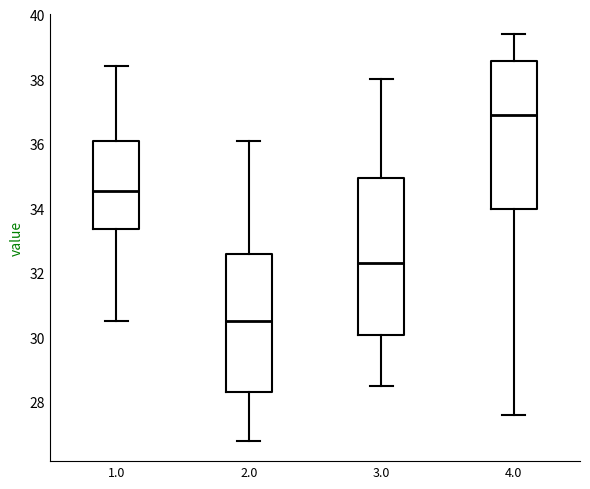

Reading left to right, transcribe this box plot: for each box, give where its median line is, the range the box spans, and where its two whiskers end, as read against the y-axis. The values are not printed on the chart, so give them approximately, as read against the axis.

1.0: median 34.6, box 33.4 to 36.2, whiskers 30.6 to 38.4
2.0: median 30.6, box 28.4 to 32.6, whiskers 26.8 to 36.2
3.0: median 32.4, box 30.0 to 35.0, whiskers 28.6 to 38.0
4.0: median 37.0, box 34.0 to 38.6, whiskers 27.6 to 39.4